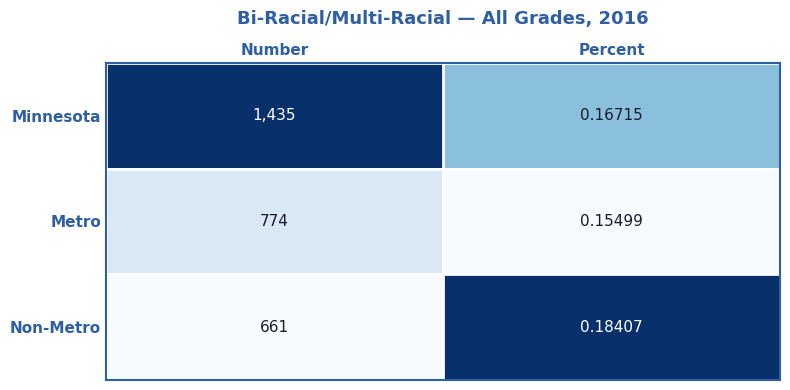

Which category has the highest value across all series?

Number